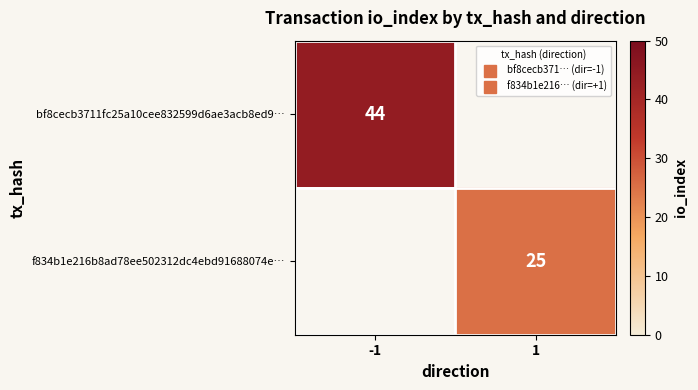

Is the value of bf8cecb3711fc25a10cee832599d6ae3acb8ed9… at 1 greater than the value of f834b1e216b8ad78ee502312dc4ebd91688074e… at -1?

No